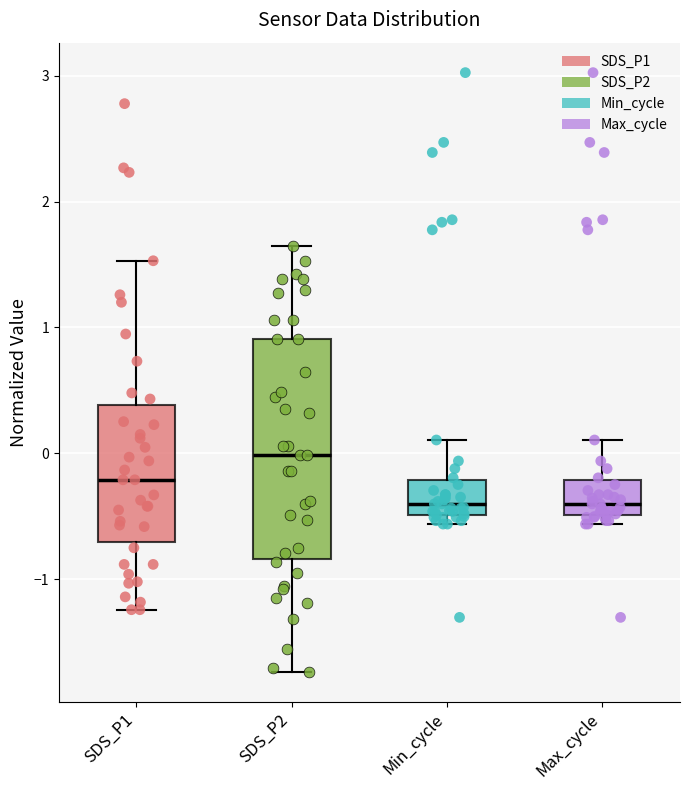

Which box's median line is the highest?

SDS_P2